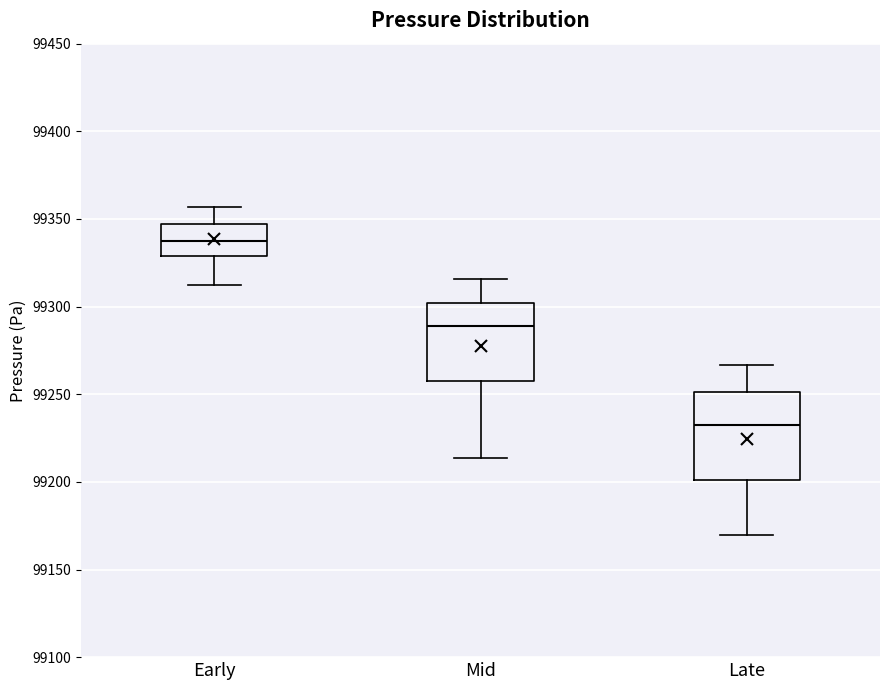

Which box is the tallest, from its lower edge to its upper edge?

Late